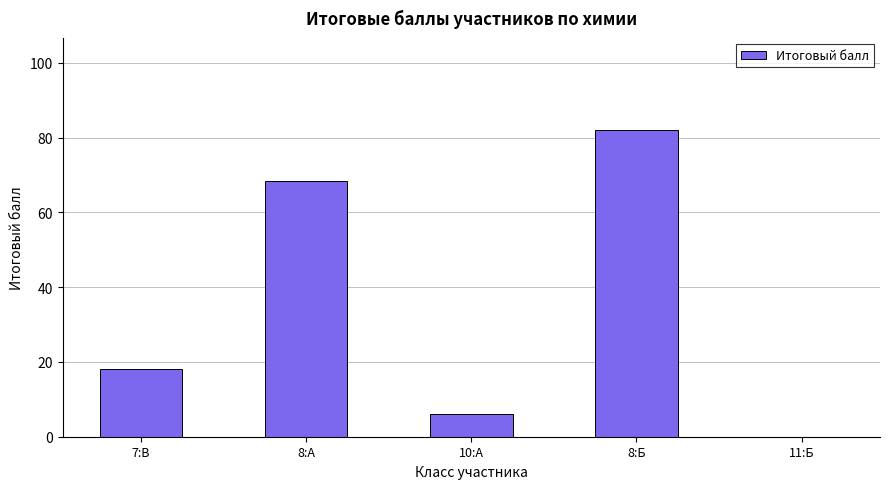

Reading left to right, what are all the values shown in this chart?

7:В=18.0	8:А=68.5	10:А=6.0	8:Б=82.0	11:Б=0.0